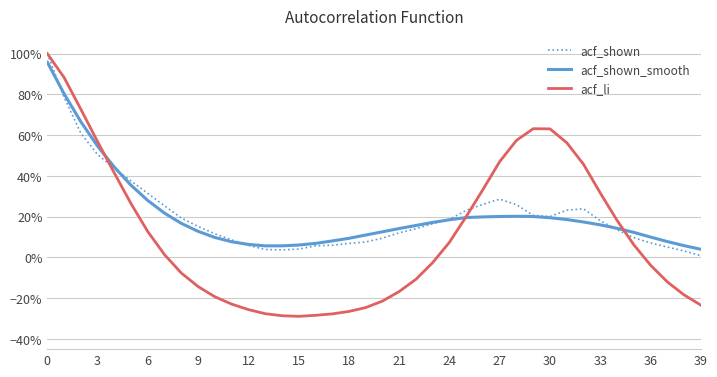

What are all the series names shown in the legend?

acf_shown, acf_shown_smooth, acf_li